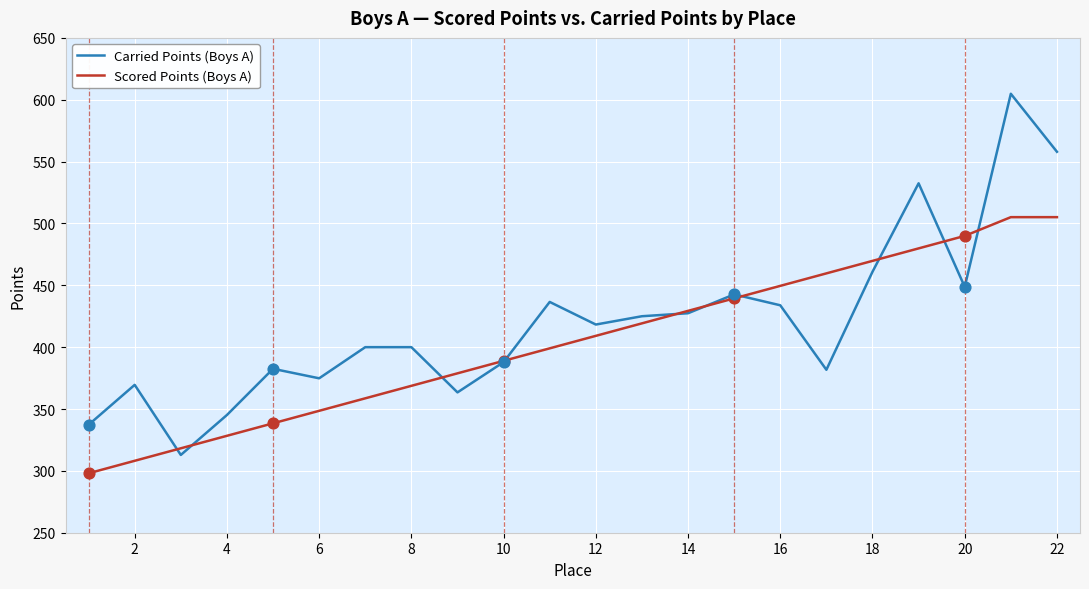

Which series has the largest total across all categories?

Carried Points (Boys A)